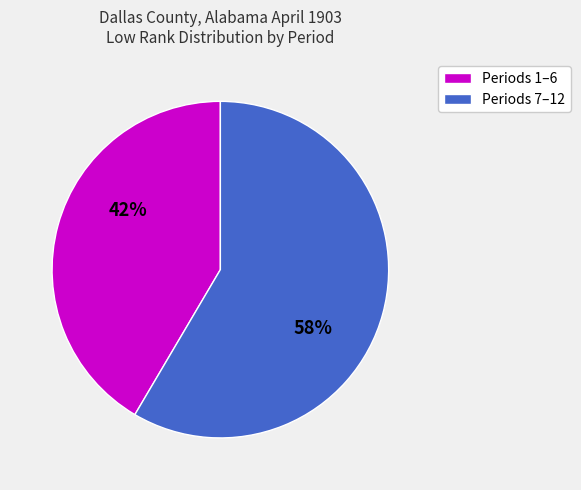

To the nearest percent, what is the average slice percentage?

50%